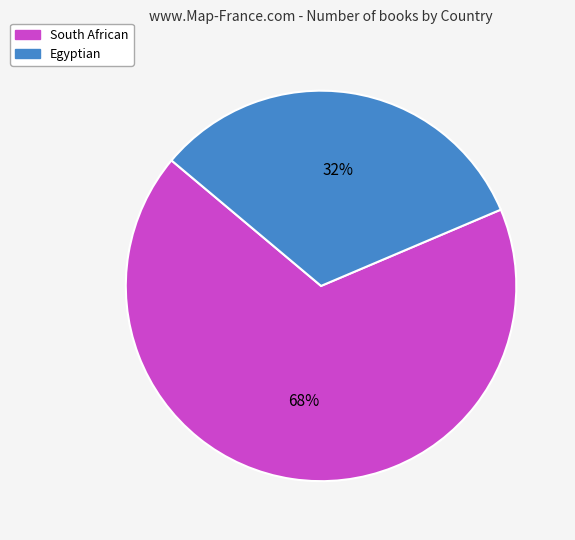

Approximately how many times larger is the value at South African compared to Egyptian?

2.1